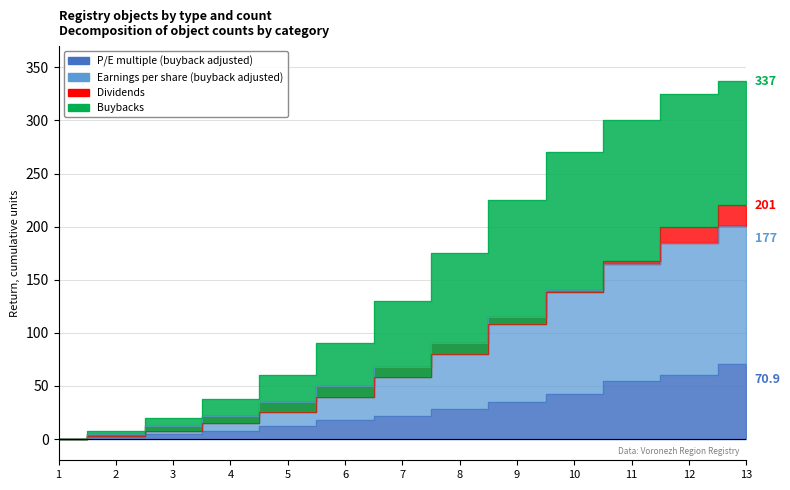

How many intersections are there between Earnings per share (buyback adjusted) and Dividends?

1